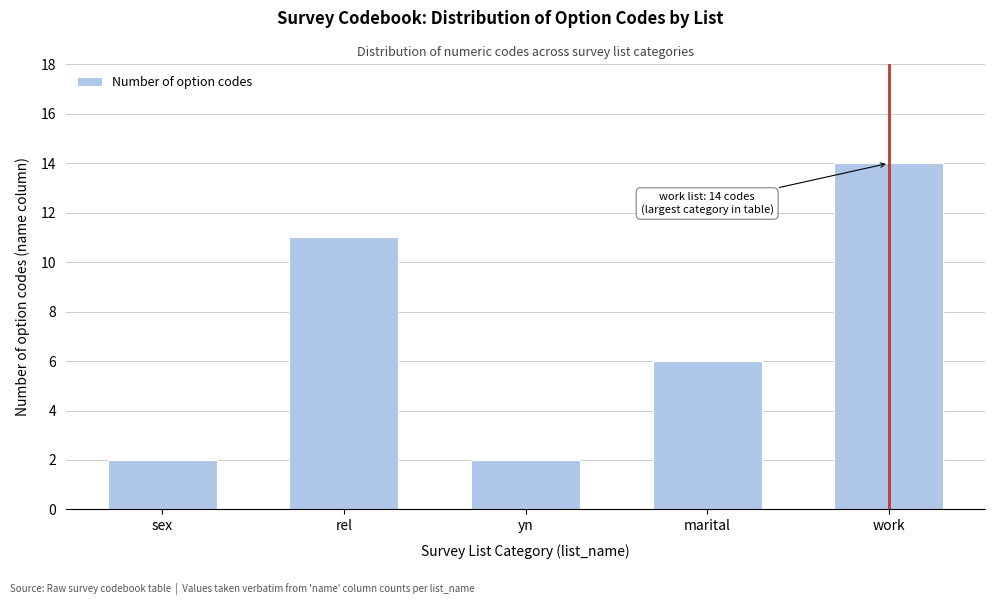

Reading left to right, extract all data points from this chart.

sex=2	rel=11	yn=2	marital=6	work=14